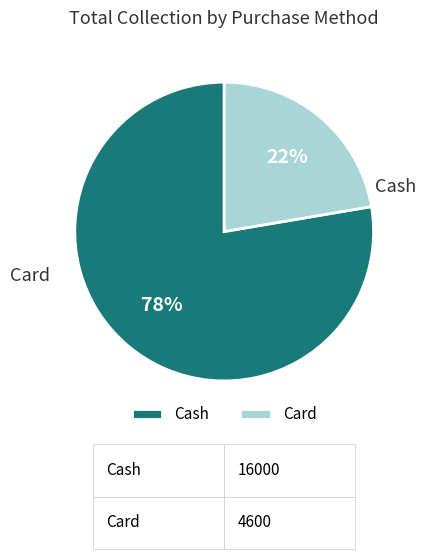

Combined, what portion of the pie is Card and Cash?

100.0%